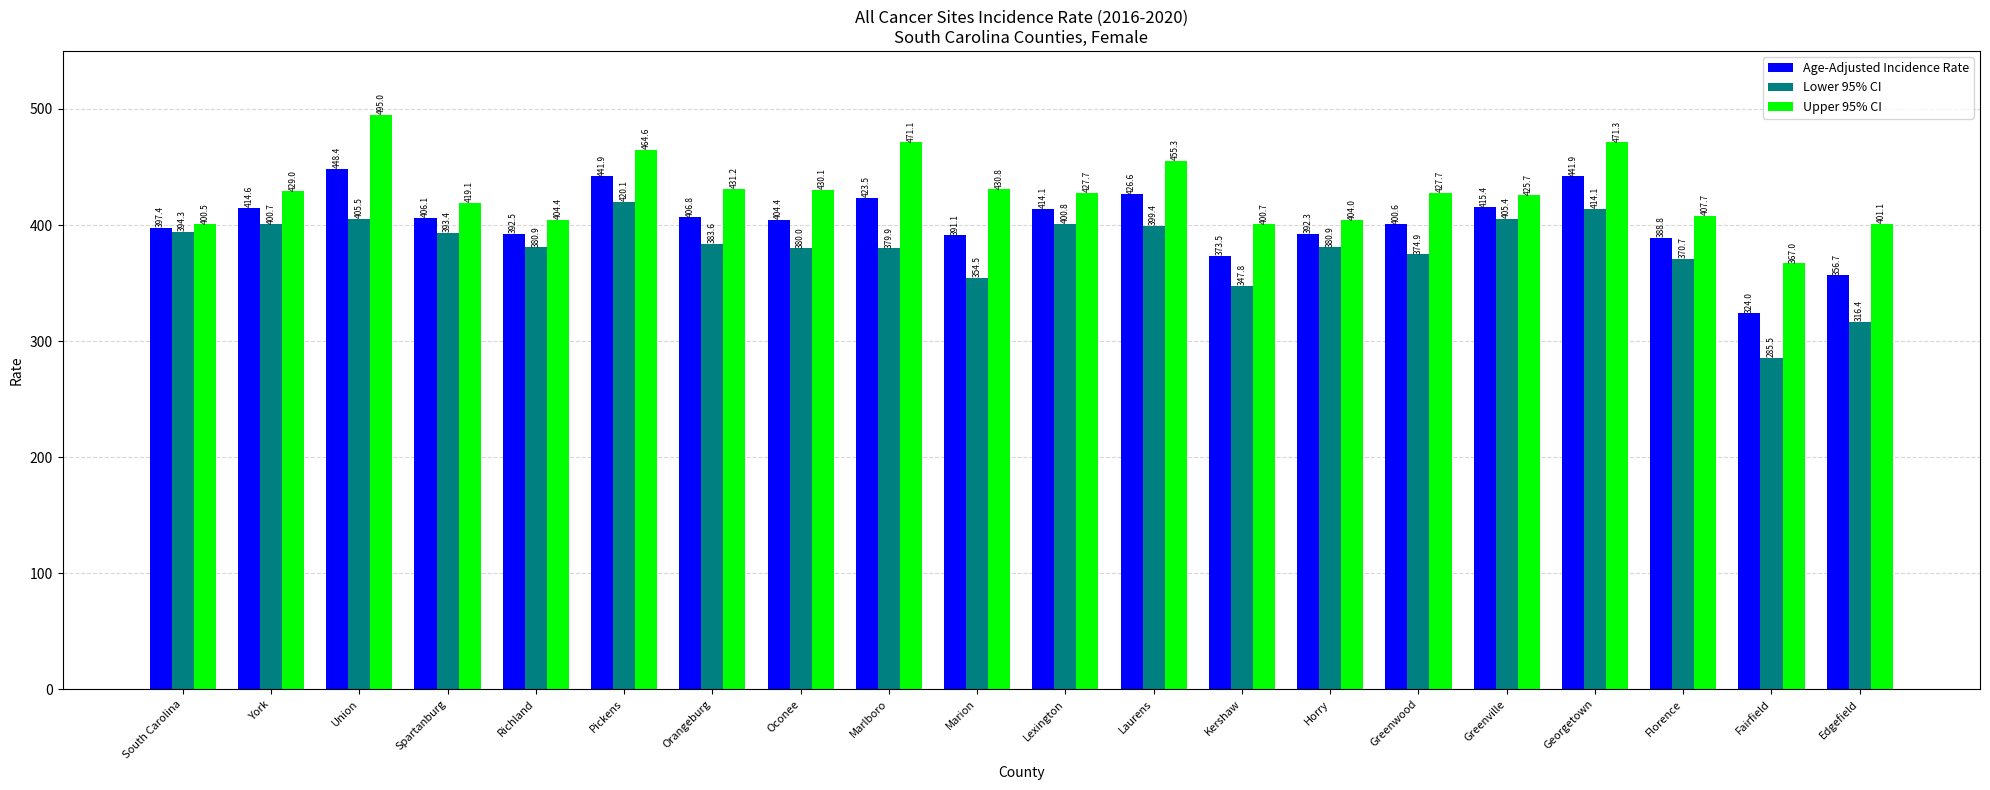

Where does the Age-Adjusted Incidence Rate series first go above 406?

York